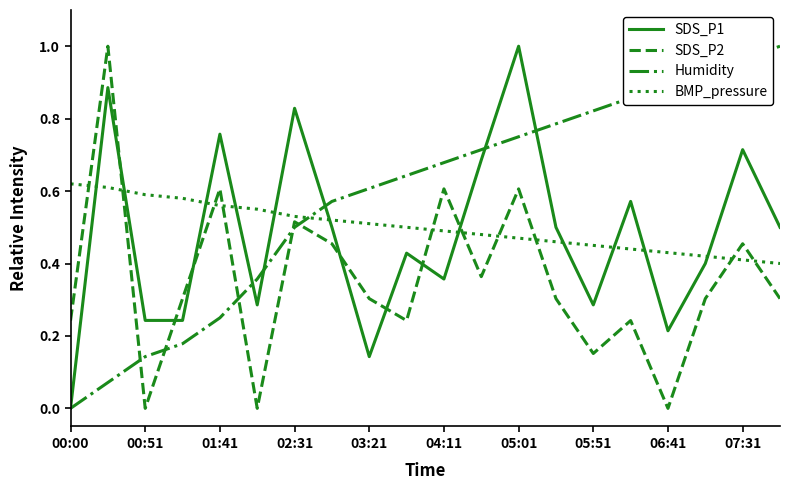

What is the sum of all SDS_P2 values?

7.0